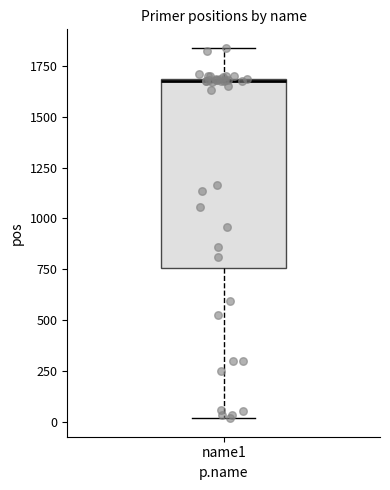

Where is the lower edge of the box for name1 on the y-axis? The values are not printed on the chart, so give them approximately, as read against the axis.

750